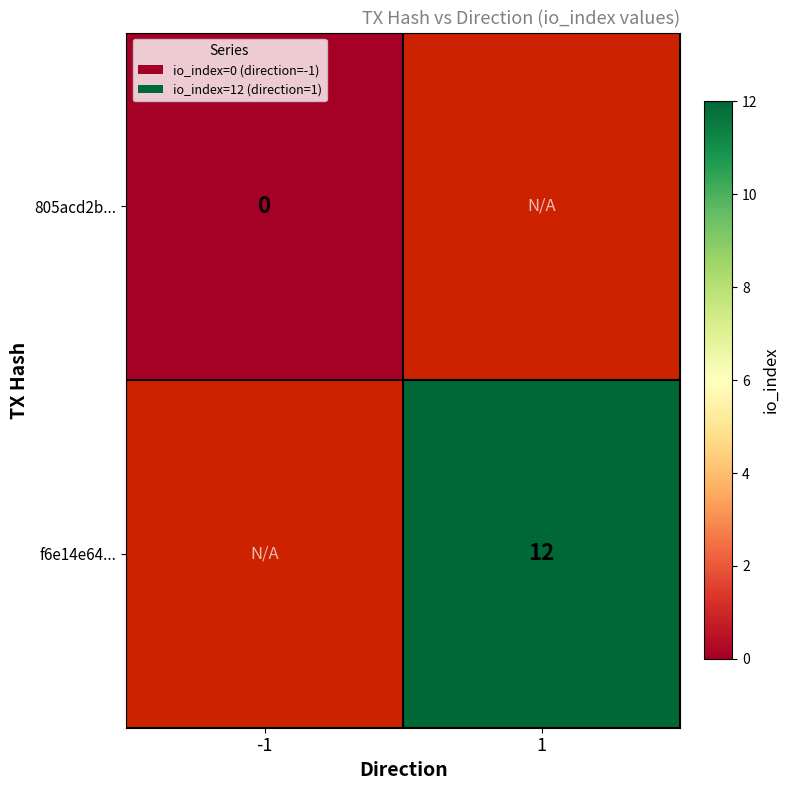

Is it true that f6e14e64... equals 5 at 1?

False